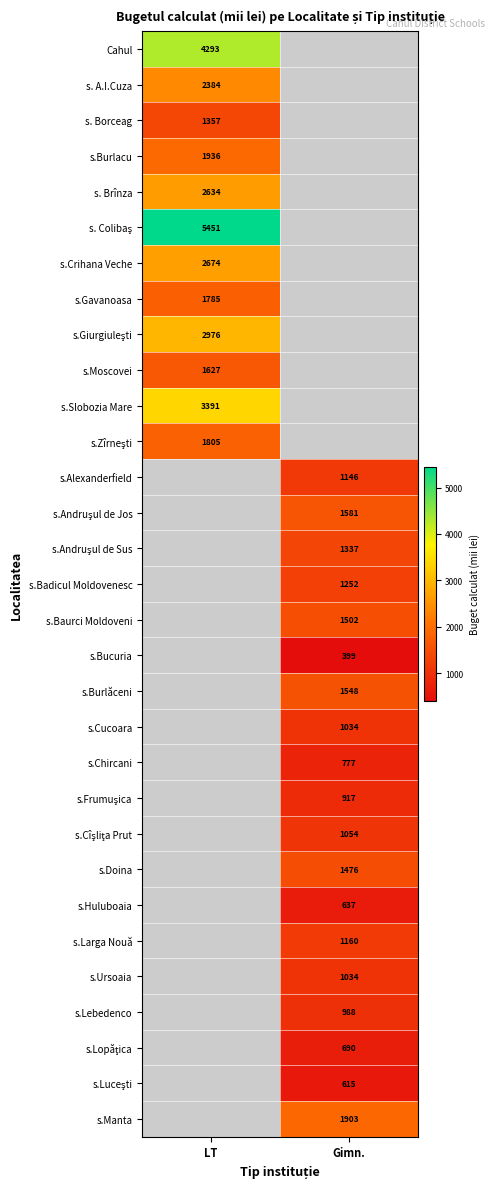

Is the value of s.Larga Nouă at Gimn. greater than the value of s.Doina at Gimn.?

No